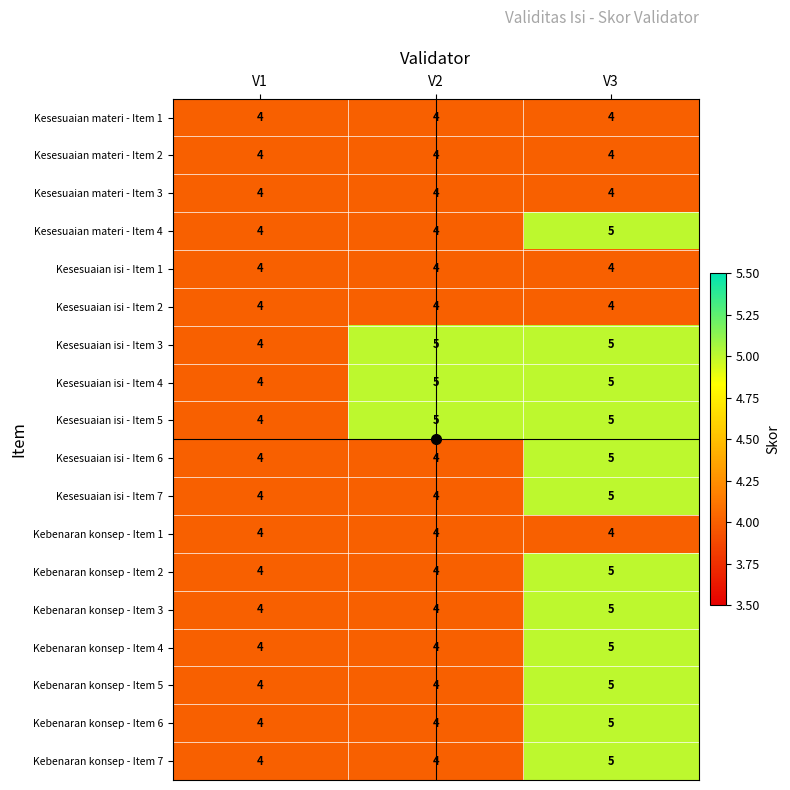

What is the average value of the Kesesuaian materi - Item 1 series?

4